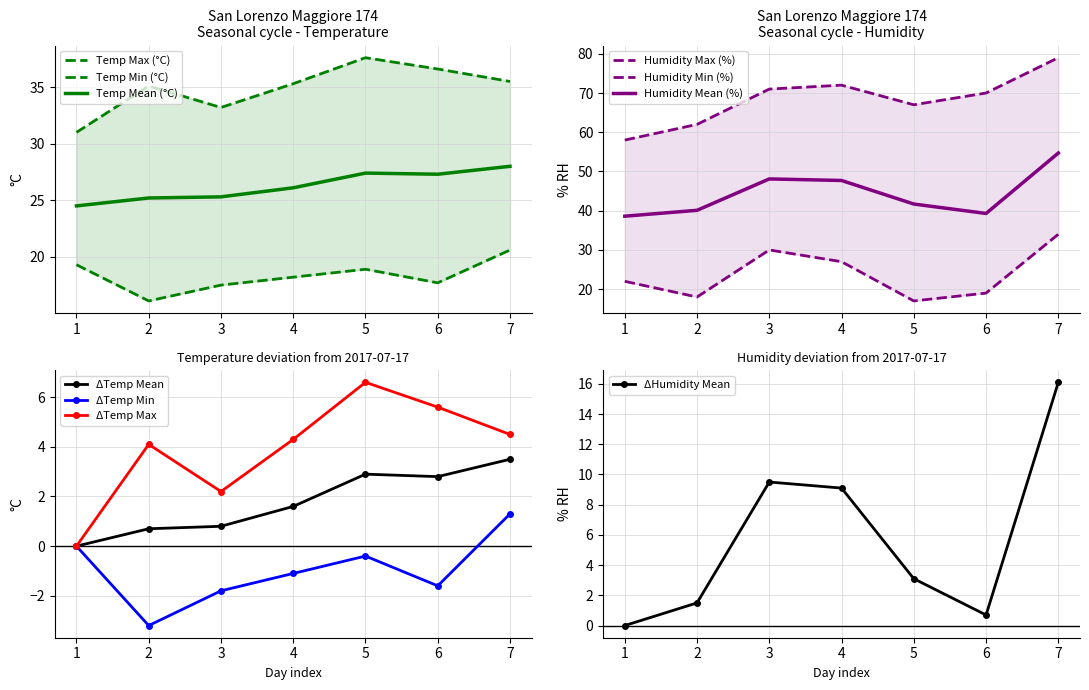

The Humidity Mean (%) series shows 28.3 at 7. True or false?

False